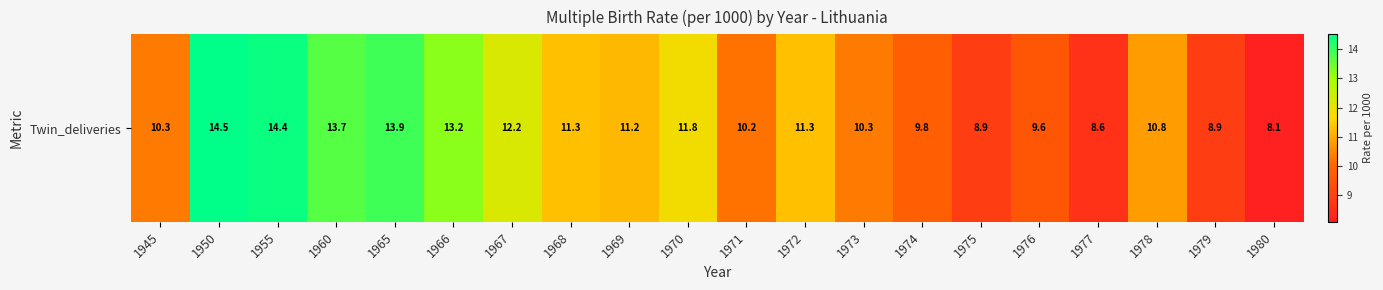

List the labels in order of value, largest first.

1950, 1955, 1965, 1960, 1966, 1967, 1970, 1968, 1972, 1969, 1978, 1945, 1973, 1971, 1974, 1976, 1975, 1979, 1977, 1980